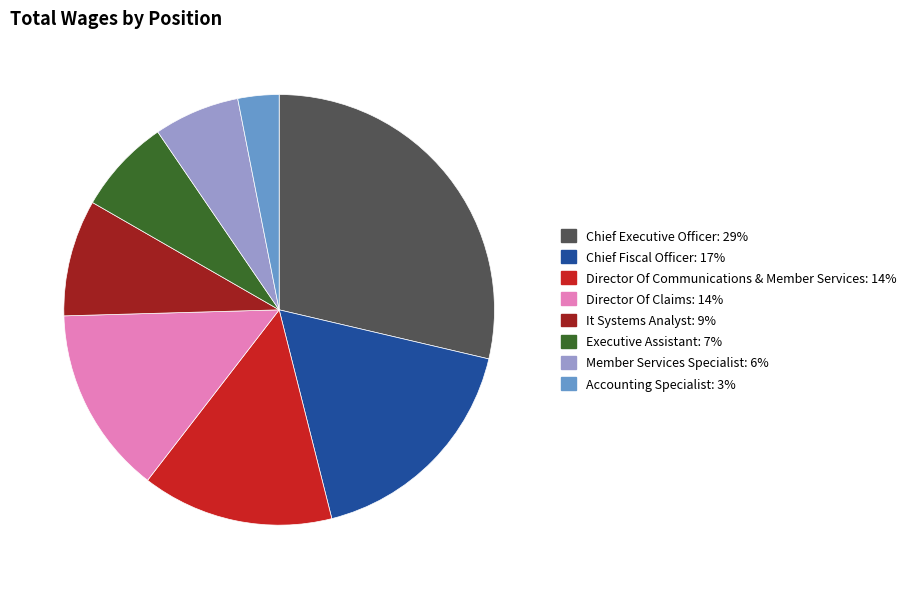

What is the smallest slice in the pie chart?

Accounting Specialist